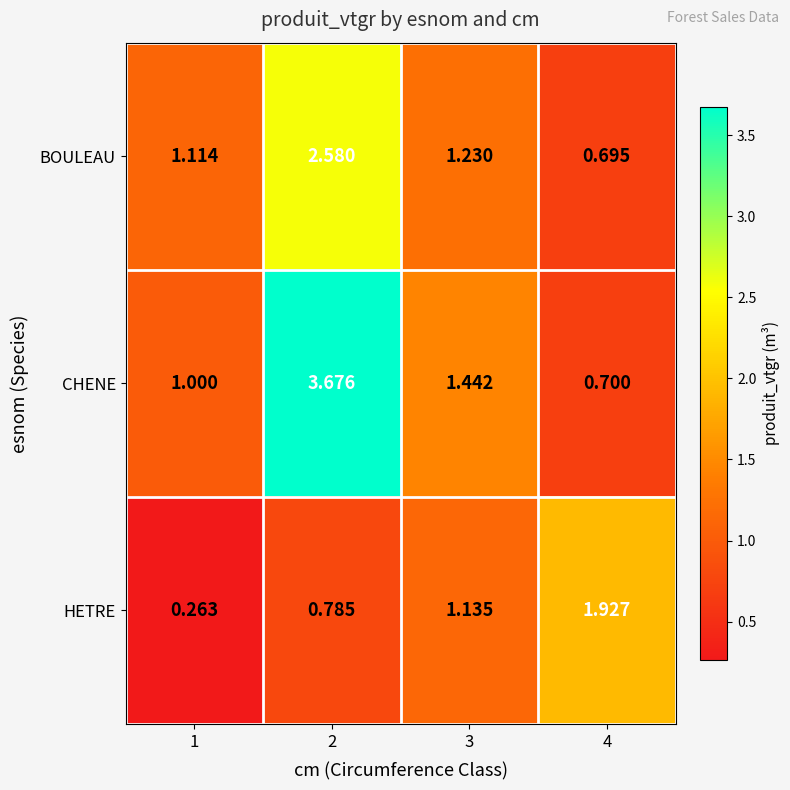

Which category has the lowest value across all series?

1